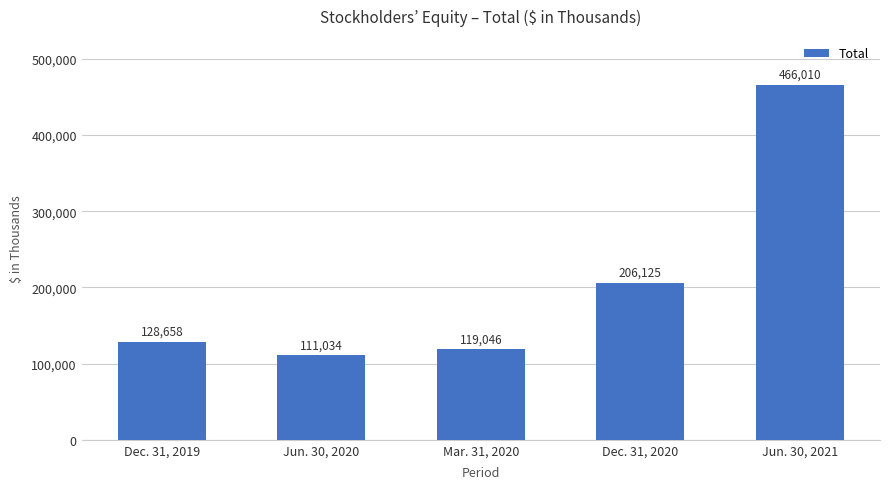

Rank the categories by value from lowest to highest.

Jun. 30, 2020, Mar. 31, 2020, Dec. 31, 2019, Dec. 31, 2020, Jun. 30, 2021